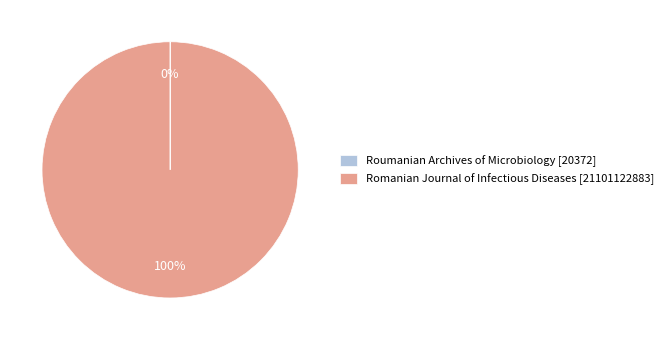

To the nearest percent, what portion does Romanian Journal of Infectious Diseases [21101122883] represent?

100%